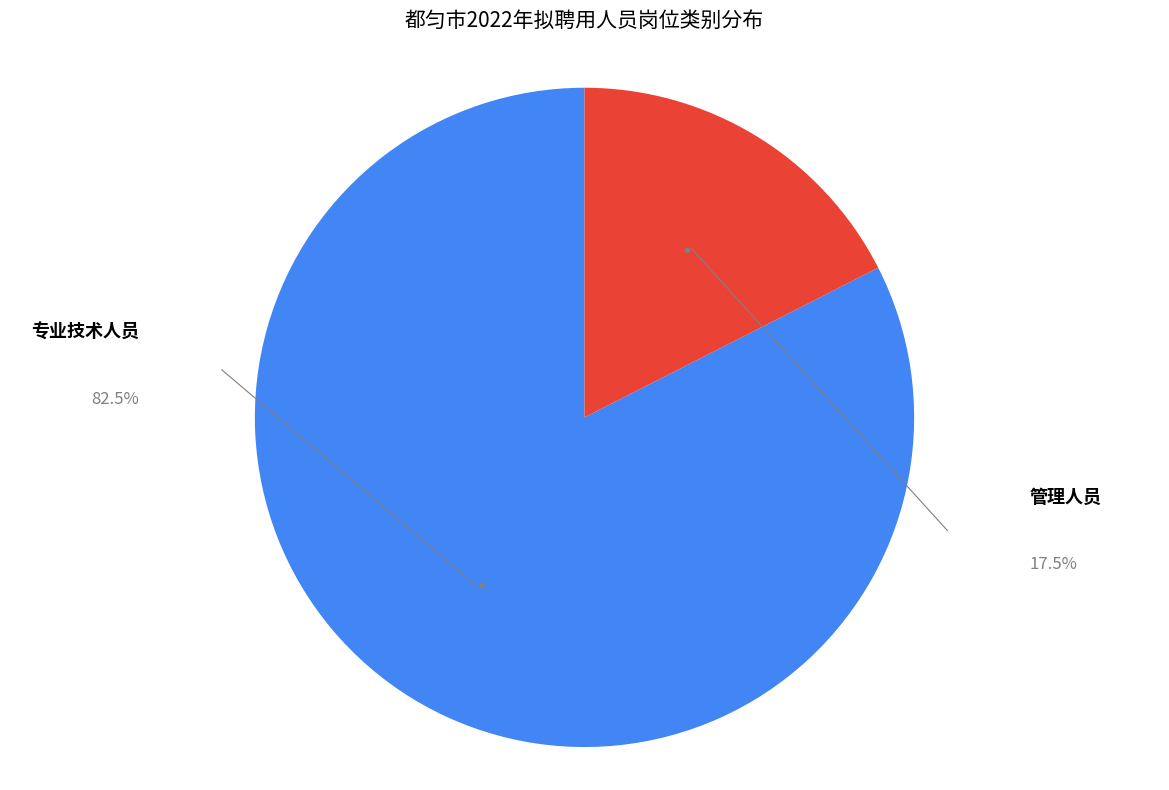

To the nearest percent, what percentage of the pie is 专业技术人员?

82%